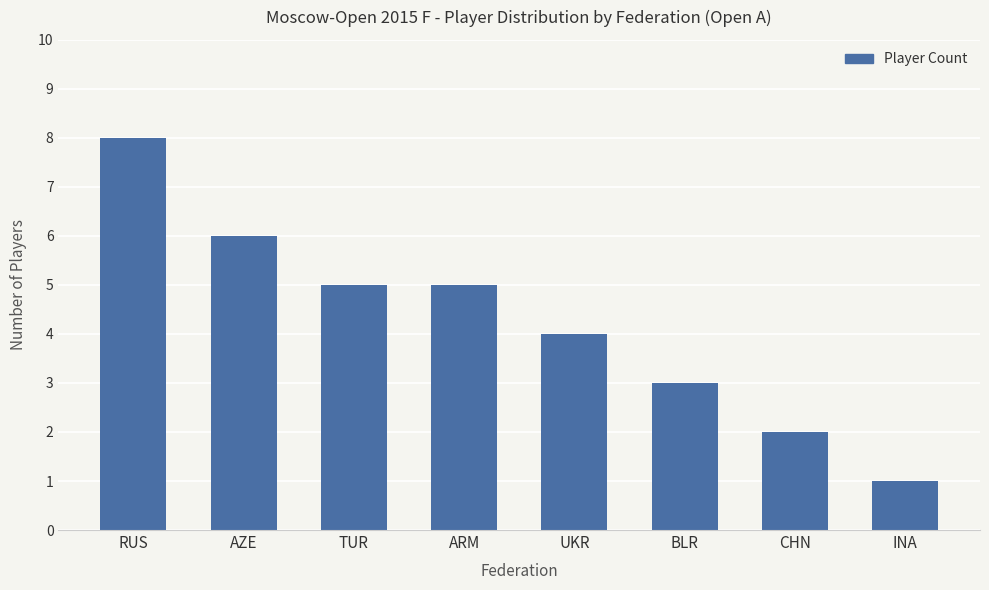

The chart shows a value of 2 at BLR. True or false?

False